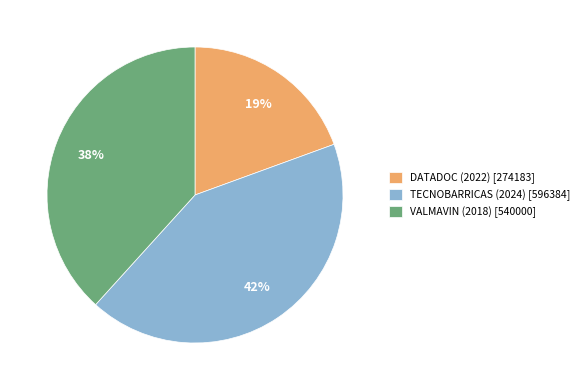

Count the number of slices in the pie.

3